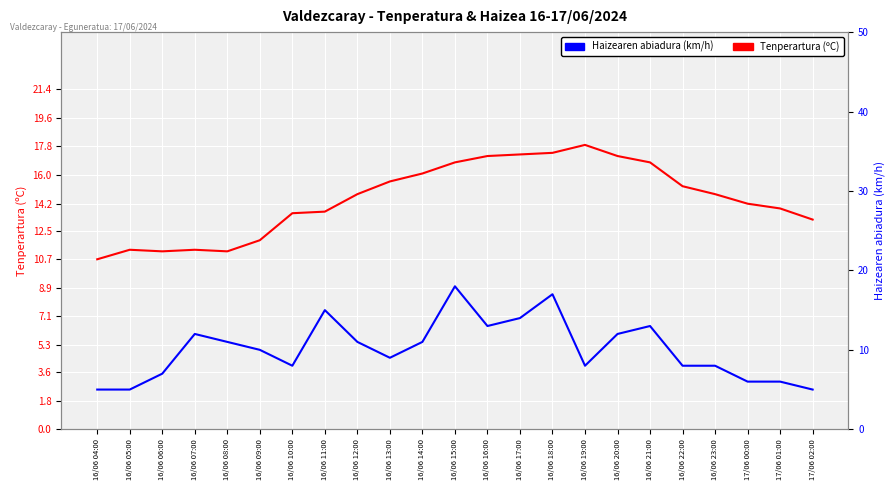

Is it true that Tenperartura (ºC) equals 11.3 at 16/06 05:00?

True